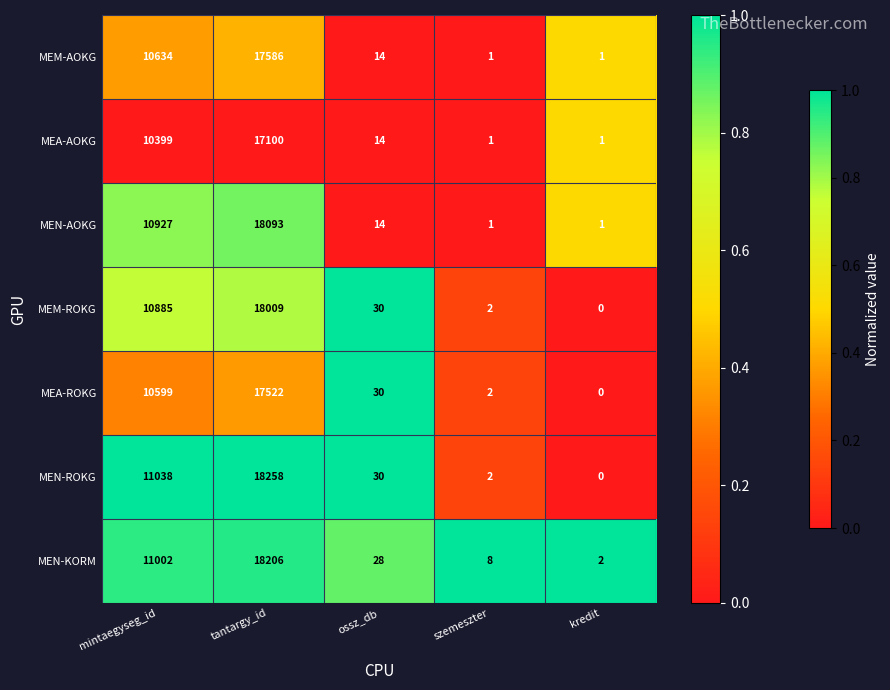

At which label is MEN-AOKG closest to 9047?

mintaegyseg_id